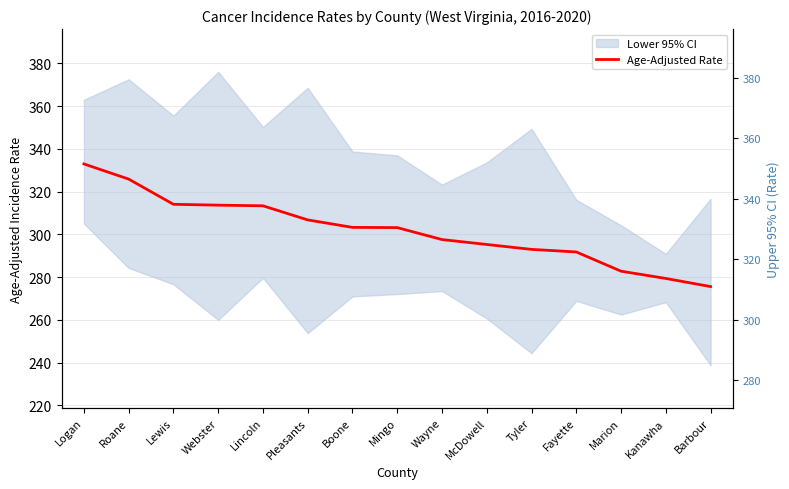

Is this an area chart (filled region under the line)?

No